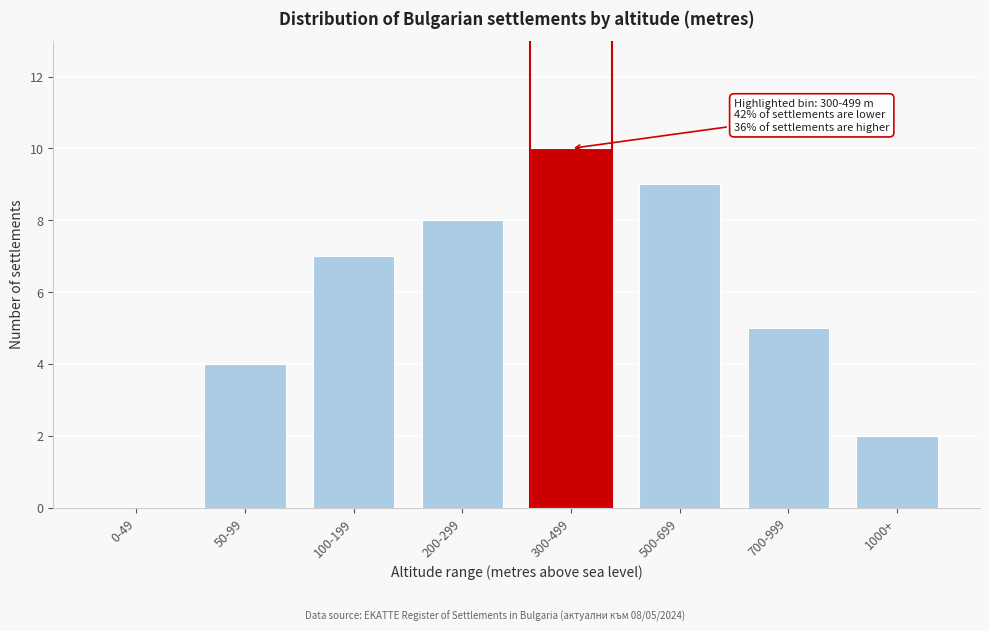

The value at 700-999 is 7. True or false?

False